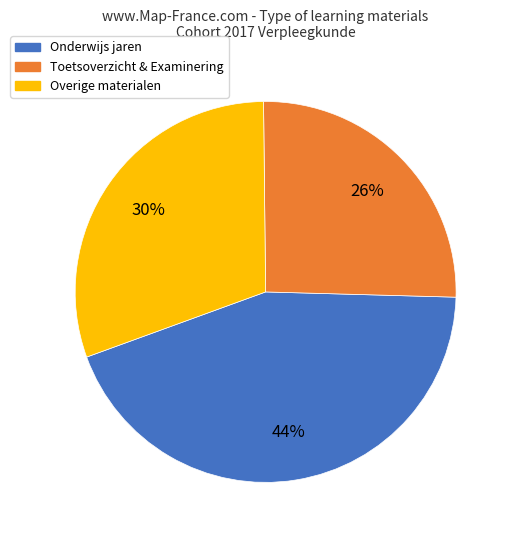

How many slices are in this pie chart?

3